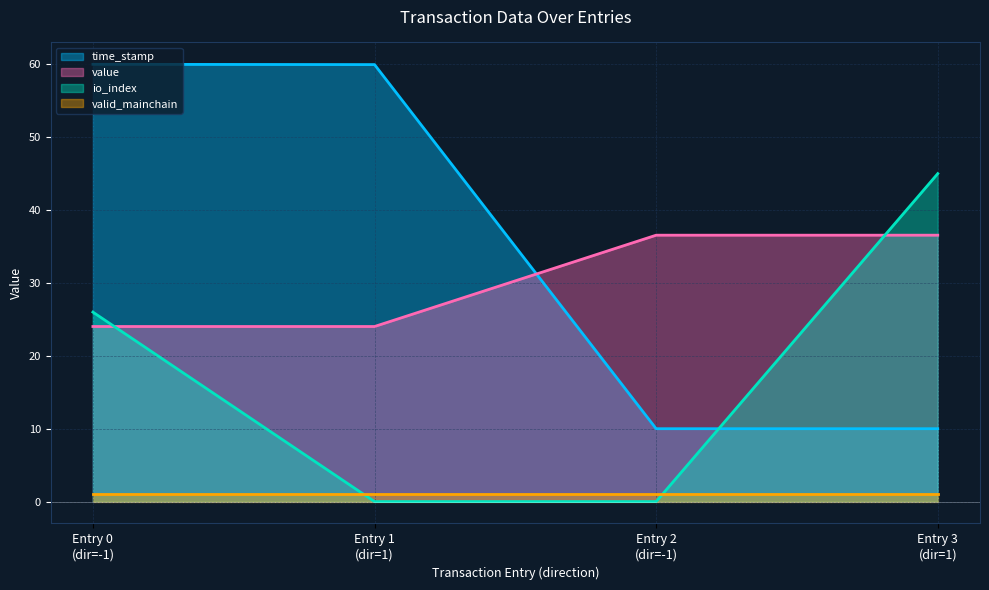

How many times do value and io_index cross each other?

2